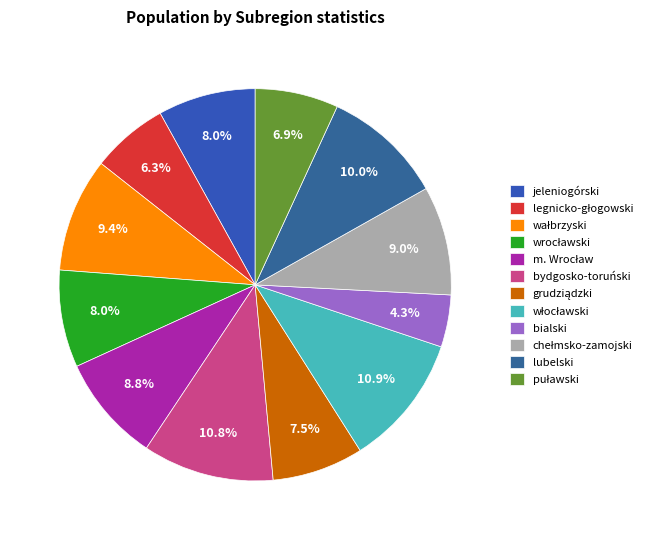

Which has a higher value, wałbrzyski or legnicko-głogowski?

wałbrzyski